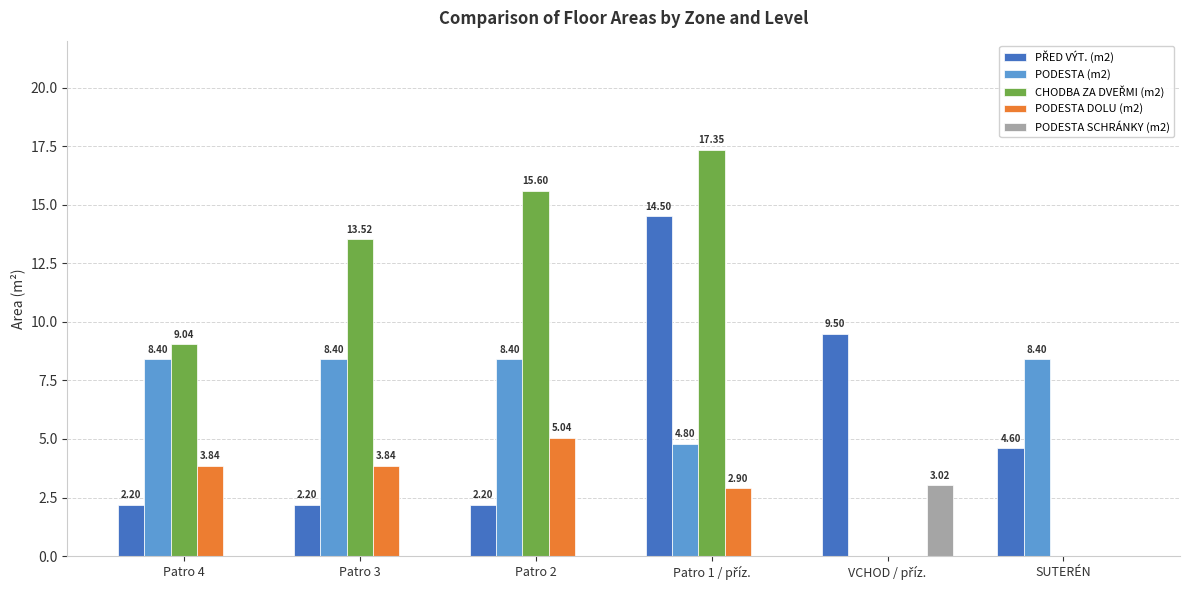

How many distinct data groups are displayed?

5